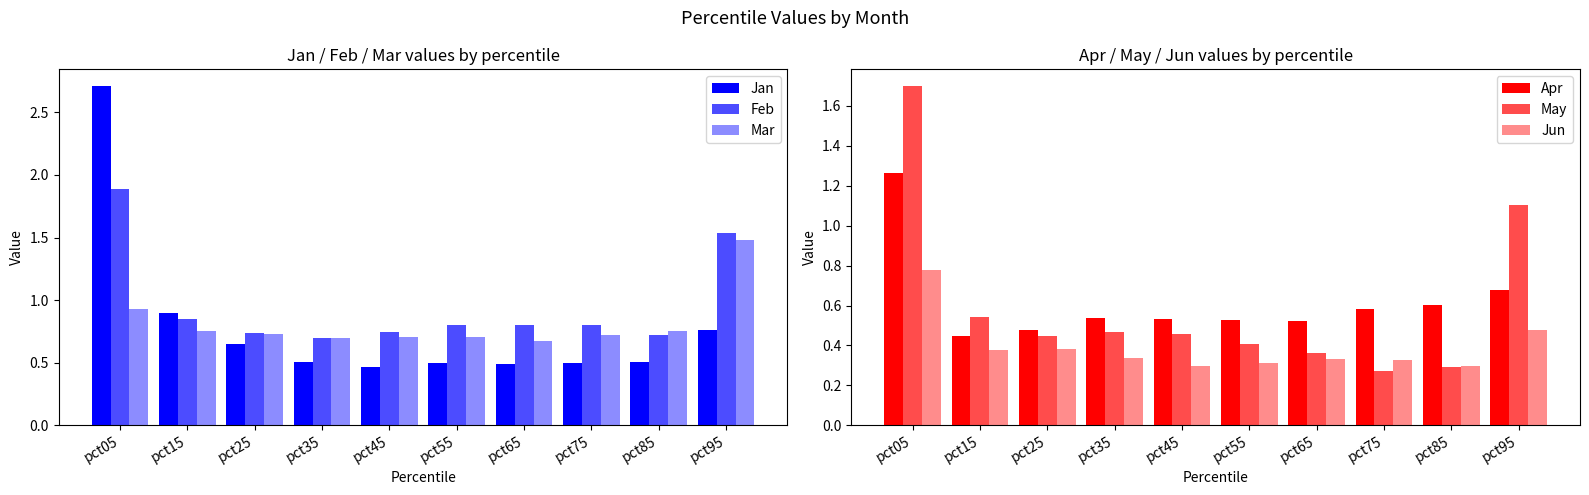

True or false: Mar has a value of 0.8 at pct85.

True